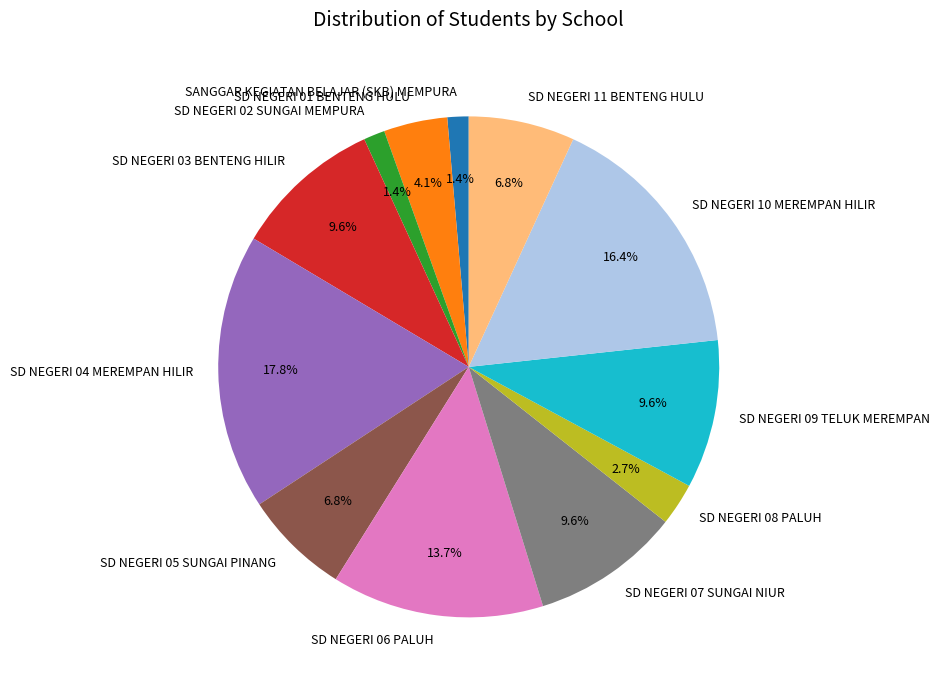

Combined, what portion of the pie is SD NEGERI 07 SUNGAI NIUR and SD NEGERI 03 BENTENG HILIR?

19.2%